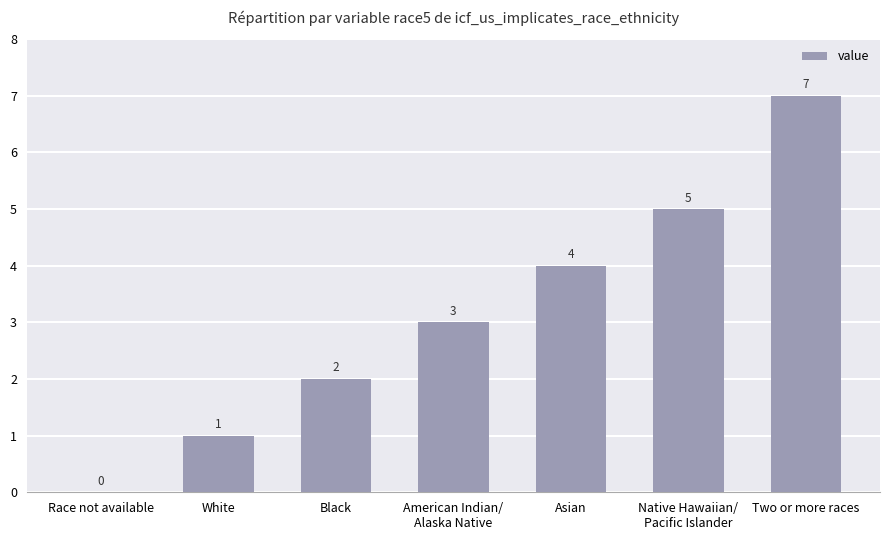

How many values are between 1 and 5?

5